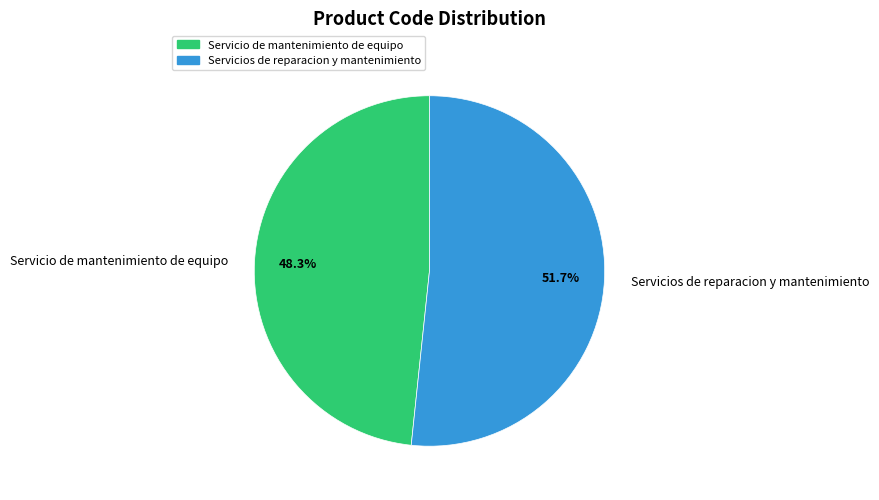

How many segments does this pie chart have?

2